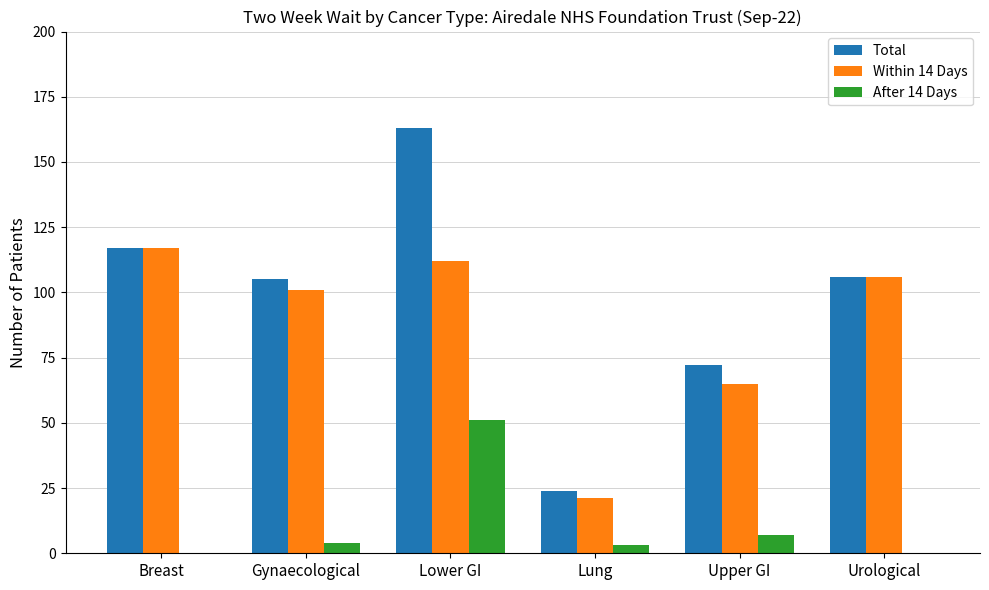

The value of Within 14 Days at Upper GI is 103. True or false?

False